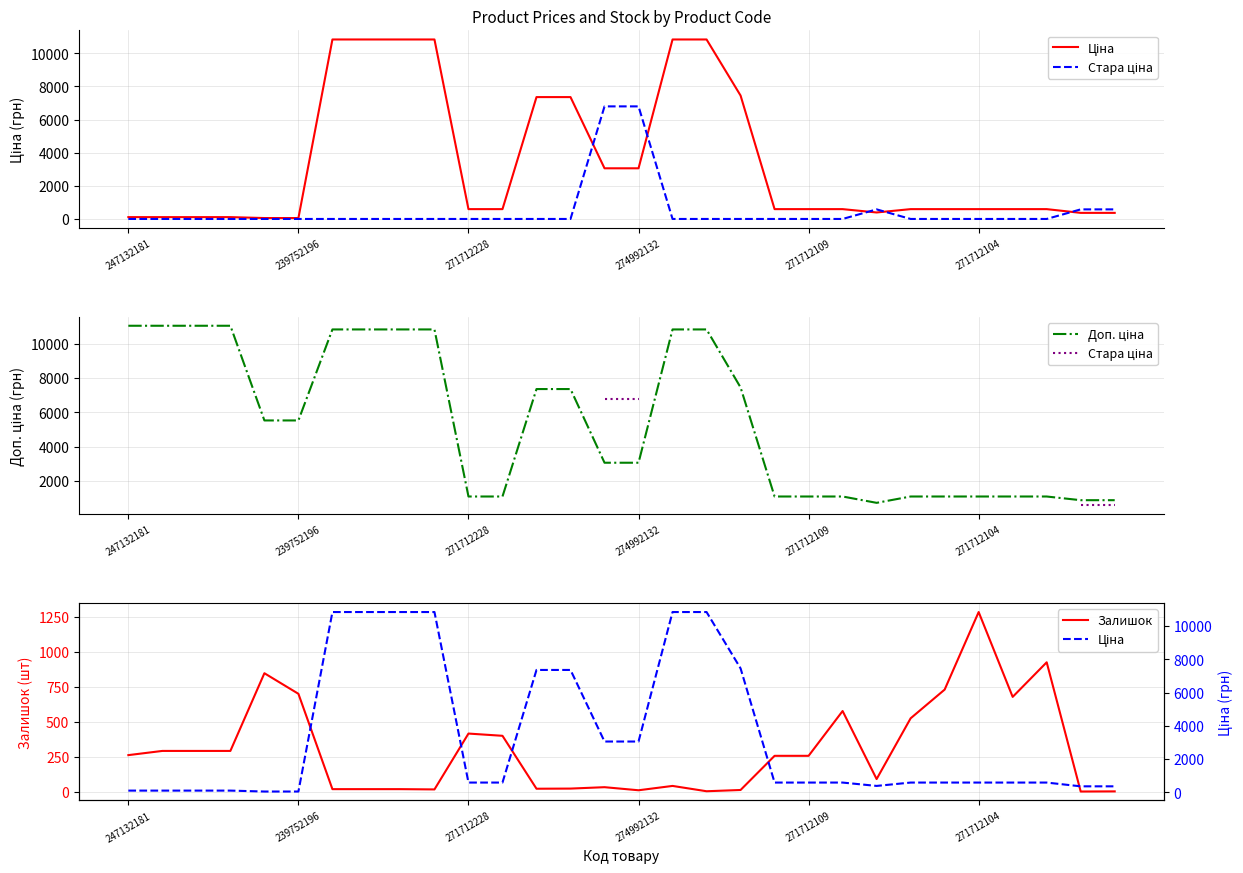

What is the spread (max minus min) of values at 22?

630.0